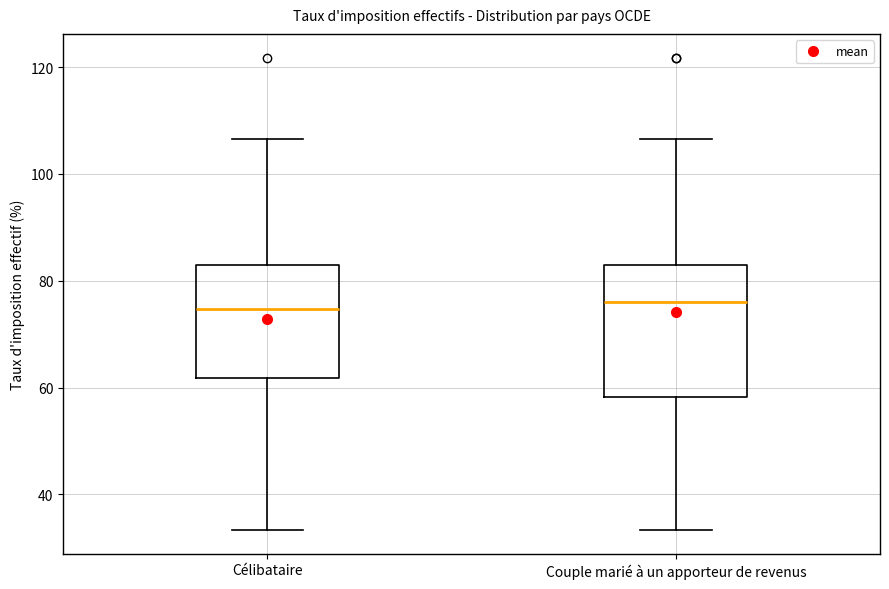

Where does the lower whisker of the box for Couple marié à un apporteur de revenus end on the y-axis? The values are not printed on the chart, so give them approximately, as read against the axis.

34